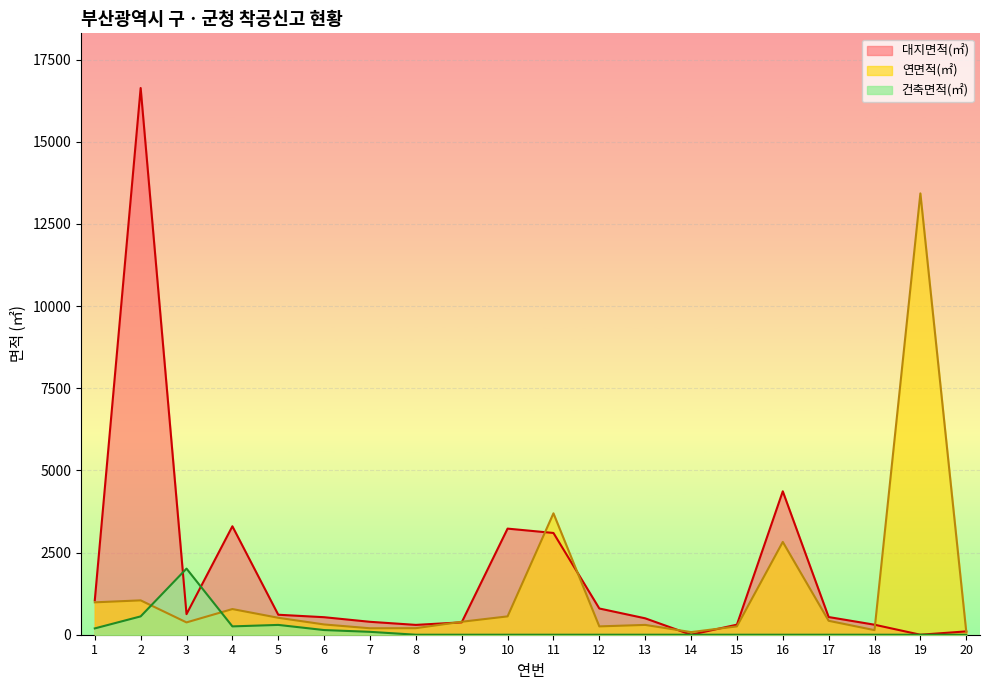

How many interior local valleys does the 연면적(㎡) series have?

5